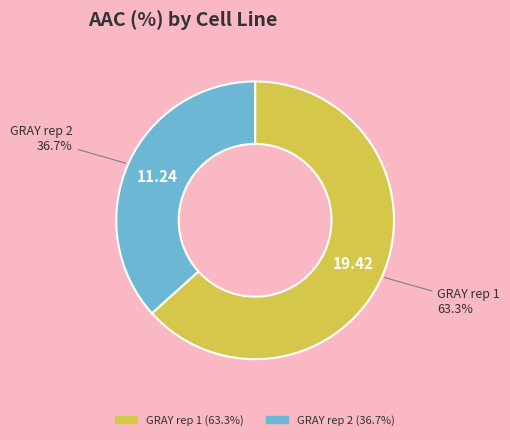

Rank the categories by value from lowest to highest.

GRAY rep 2, GRAY rep 1